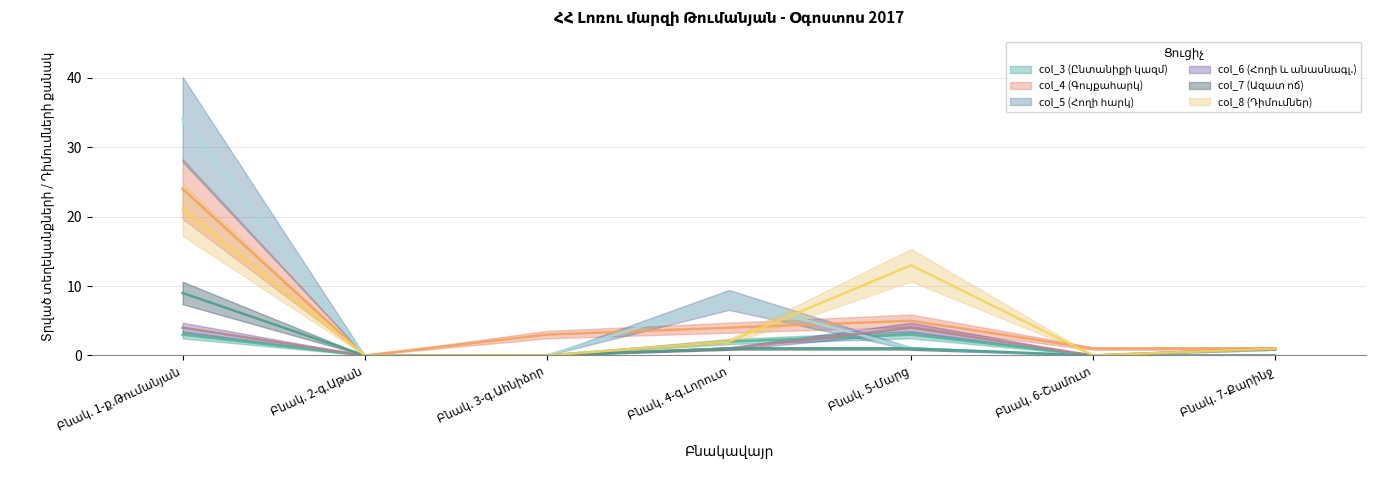

The value of col_6 (Հողի և անասնագլ.) at Բնակ. 3-գ.Ահնիձոր is 0. True or false?

True